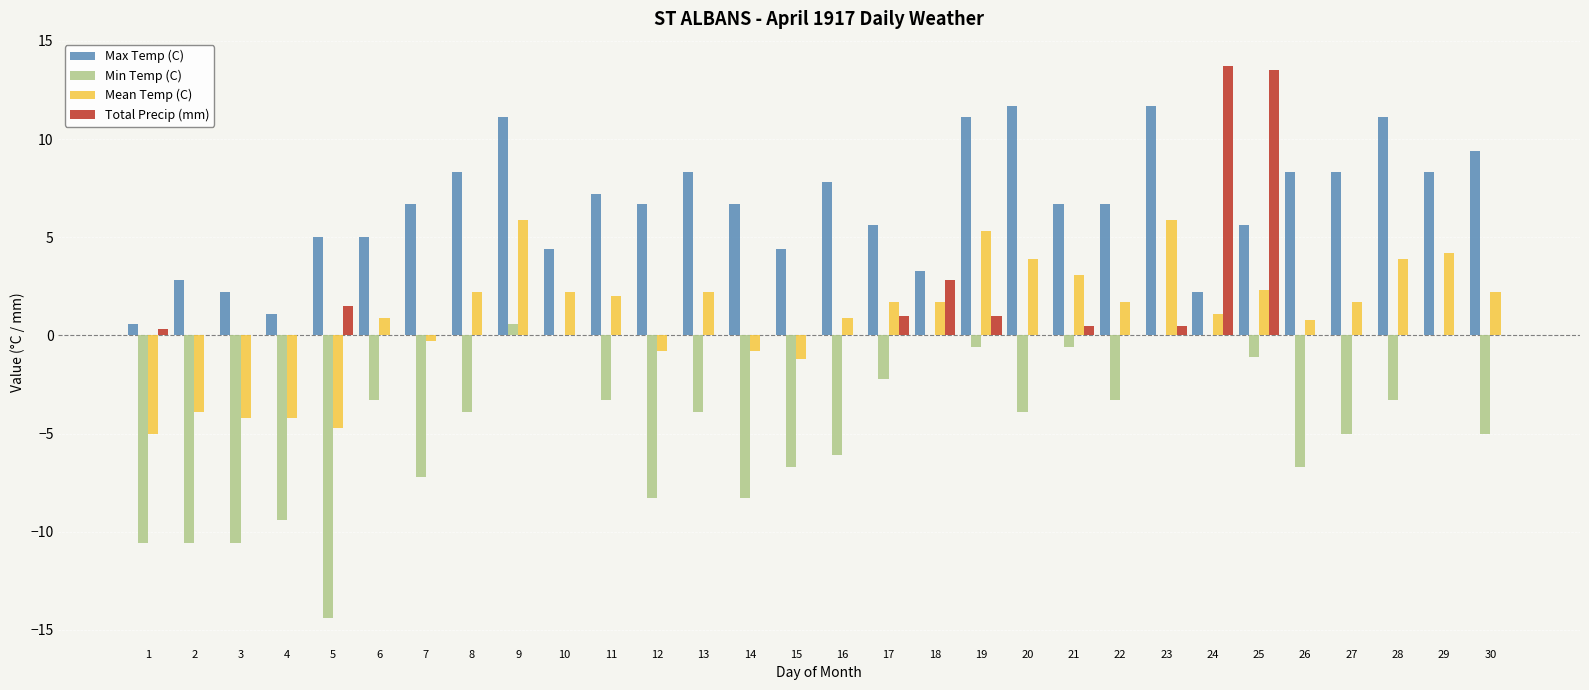

Is it true that Total Precip (mm) equals 0.0 at 26?

True